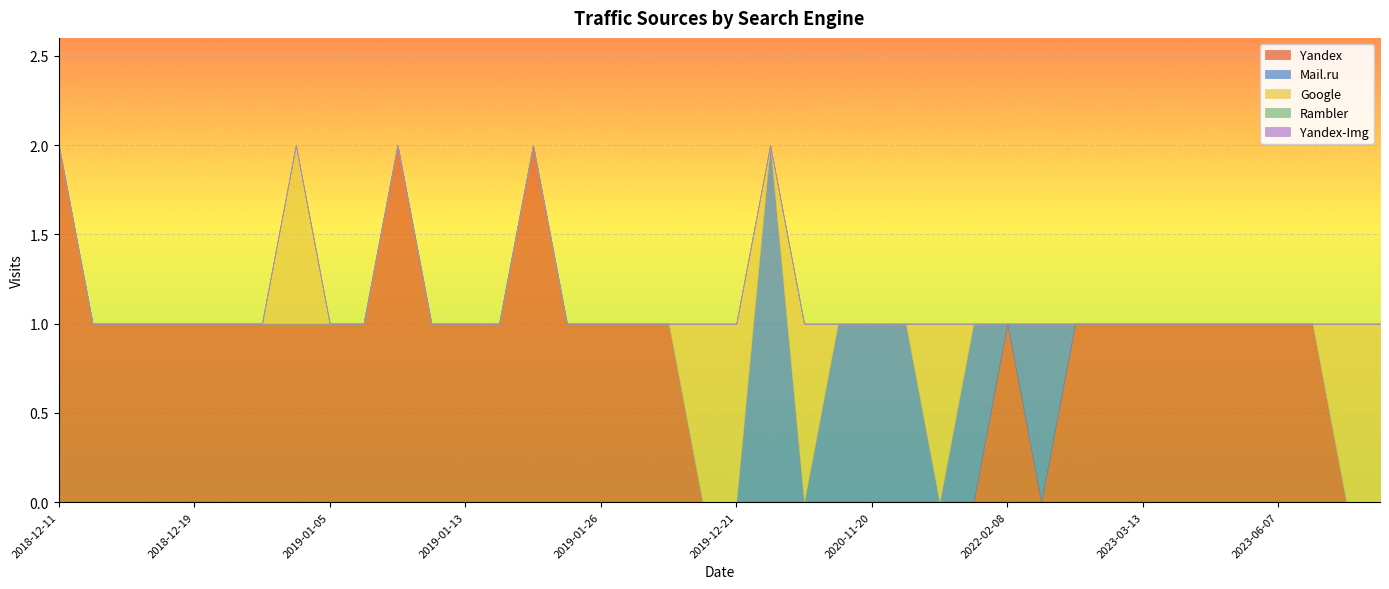

Where is Yandex-Img nearest to the value 0?

2024-01-20